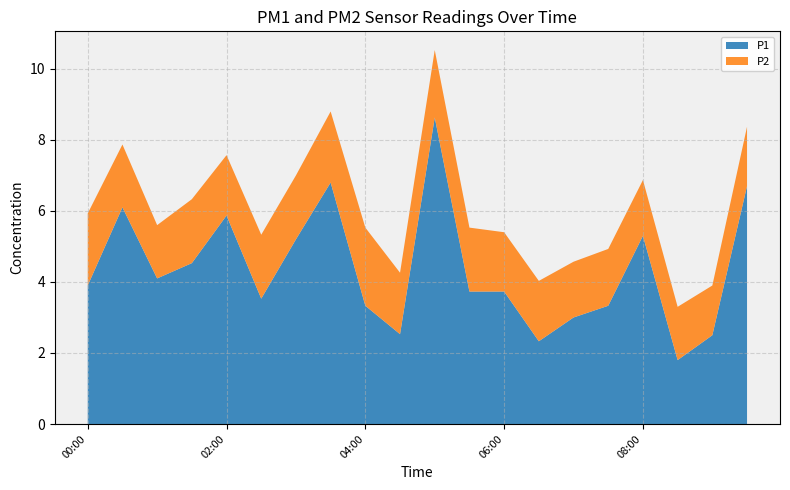

Reading right to left, what are all the values shown in this chart?

P1: 6.7	2.5	1.8	5.3	3.3	3.0	2.3	3.7	3.7	8.6	2.5	3.3	6.8	5.2	3.5	5.9	4.5	4.1	6.1	3.9
P2: 1.7	1.4	1.5	1.6	1.6	1.6	1.7	1.7	1.8	1.9	1.7	2.2	2.0	1.8	1.8	1.7	1.8	1.5	1.8	2.0